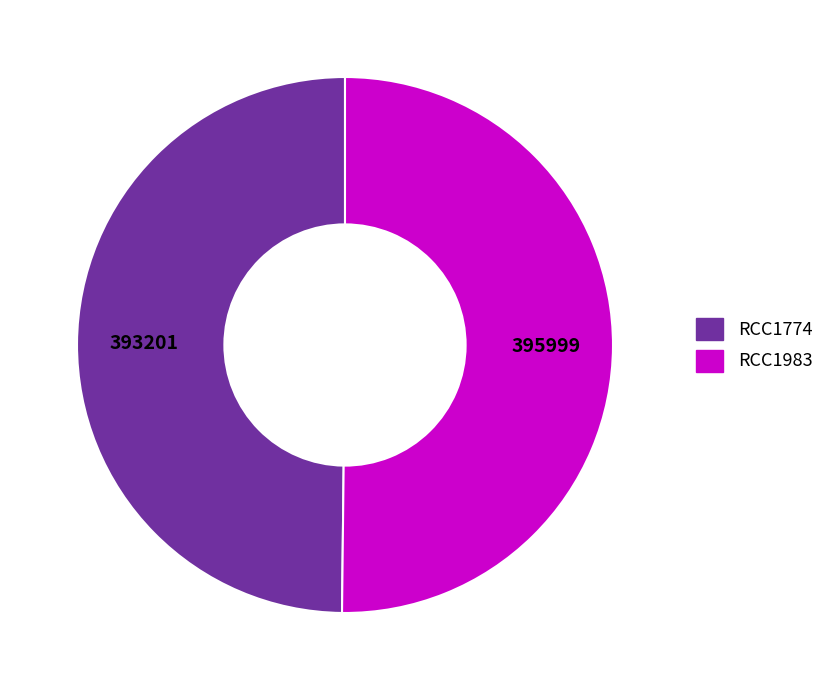

Approximately how many times larger is the value at RCC1774 compared to RCC1983?

1.0